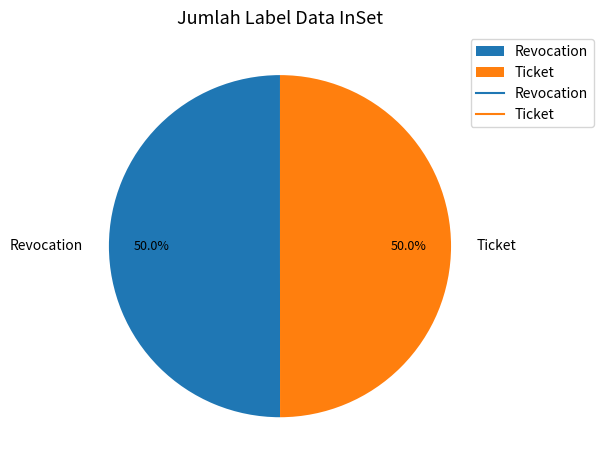

The Ticket slice represents 35% of the pie. True or false?

False